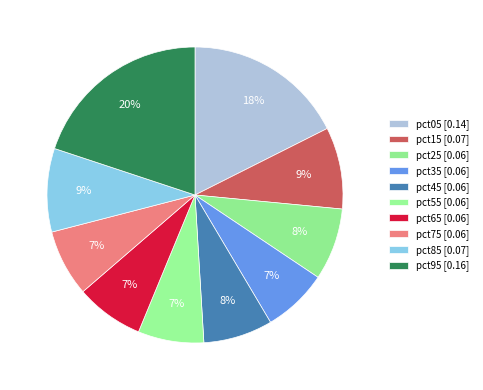

Does pct45 represent more than half of the total?

No